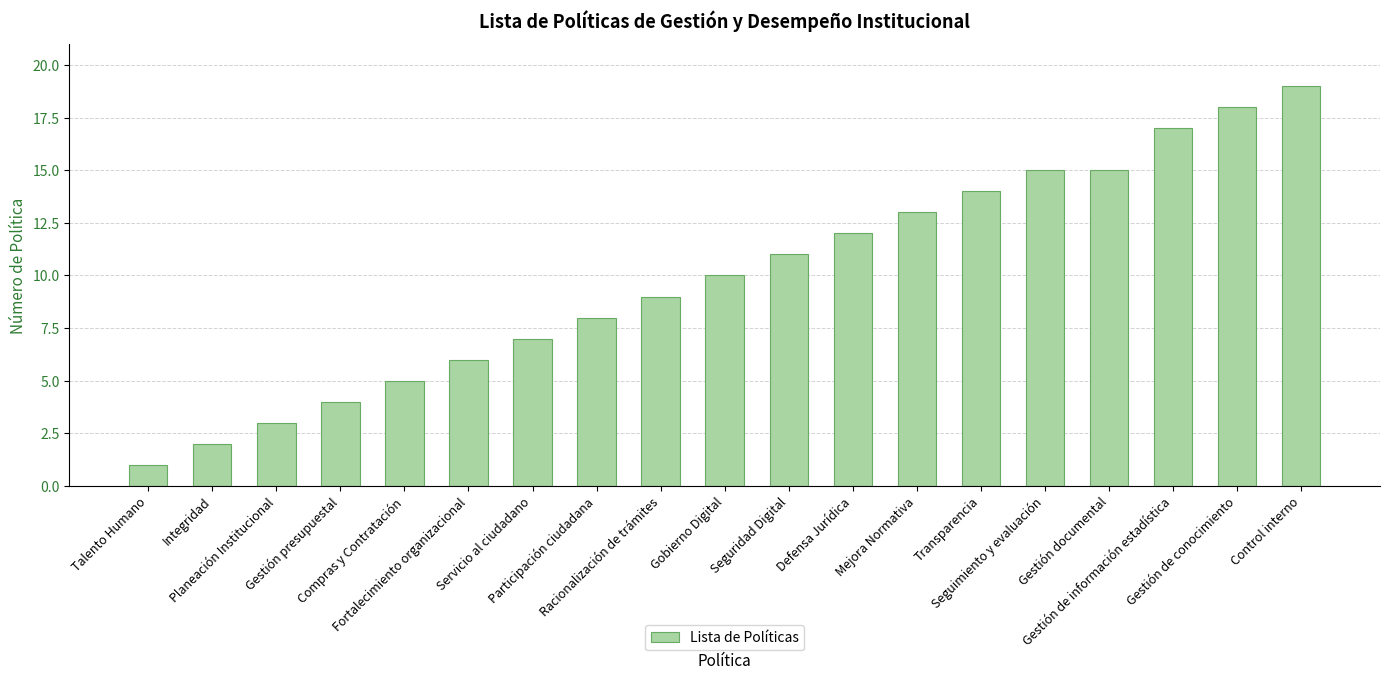

Reading left to right, what are all the values shown in this chart?

Talento Humano=1	Integridad=2	Planeación Institucional=3	Gestión presupuestal=4	Compras y Contratación=5	Fortalecimiento organizacional=6	Servicio al ciudadano=7	Participación ciudadana=8	Racionalización de trámites=9	Gobierno Digital=10	Seguridad Digital=11	Defensa Jurídica=12	Mejora Normativa=13	Transparencia=14	Seguimiento y evaluación=15	Gestión documental=15	Gestión de información estadística=17	Gestión de conocimiento=18	Control interno=19